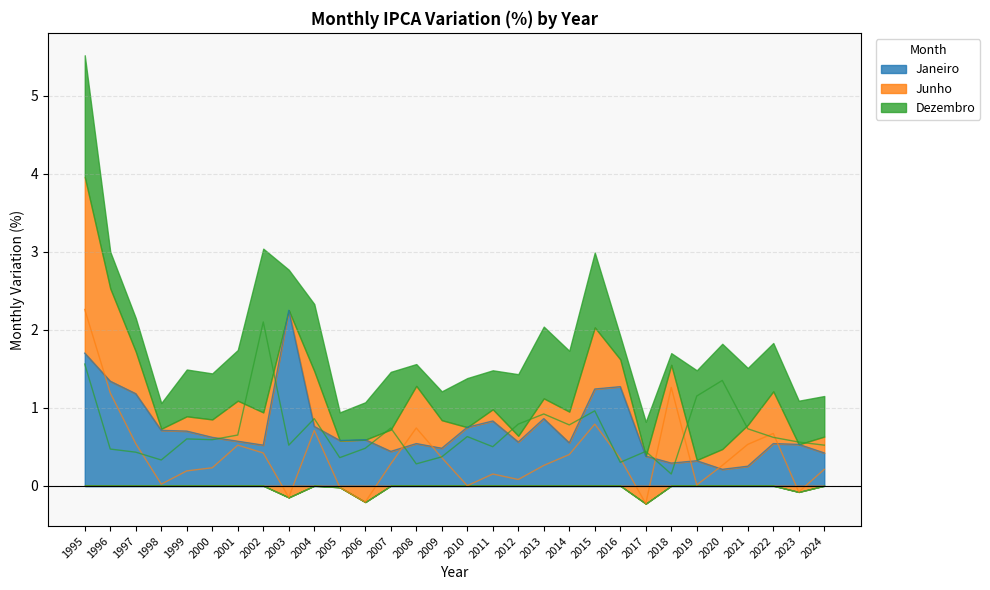

True or false: Junho has more than 2 points higher than both neighbors.

True